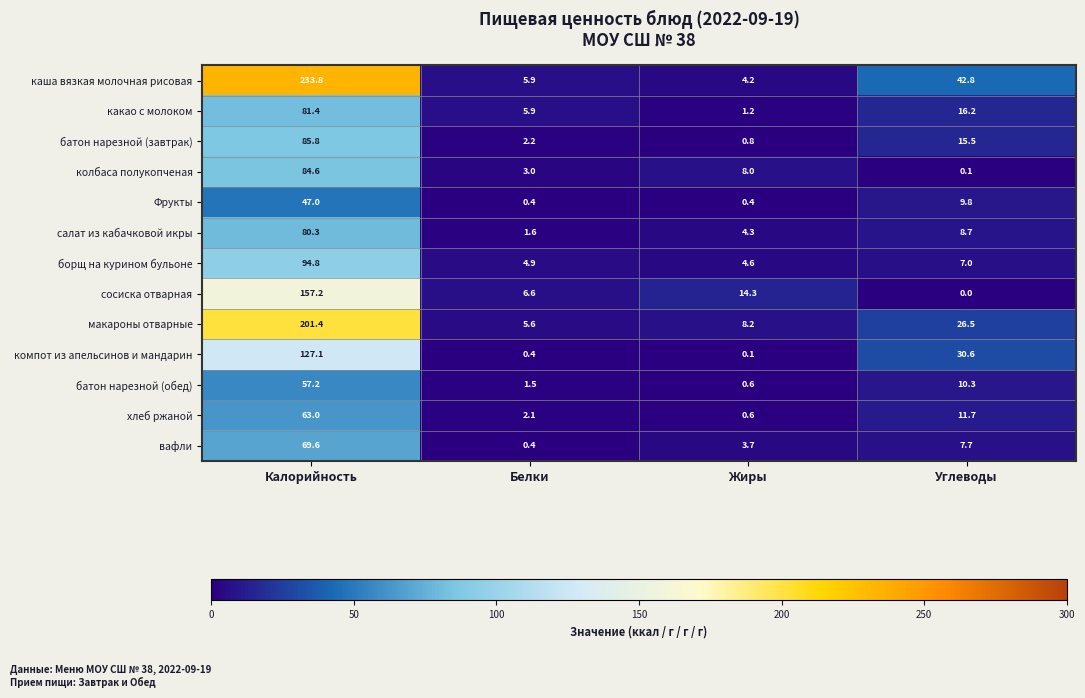

What is the sum of the сосиска отварная values at Калорийность and Углеводы?

157.2